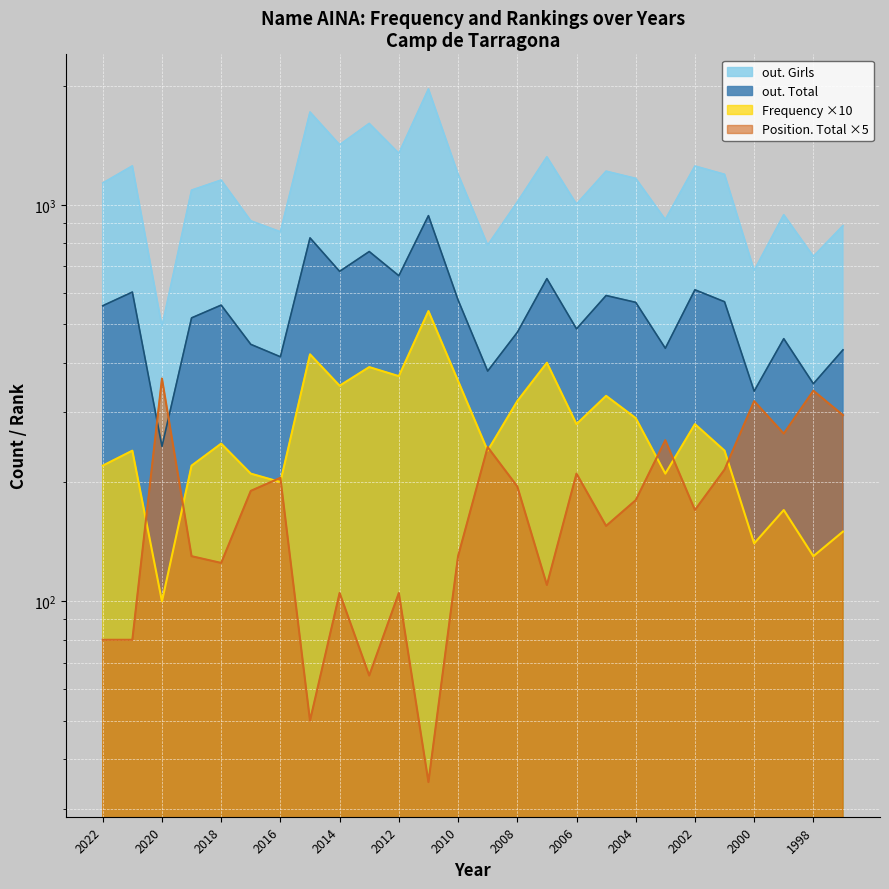

List the labels in order of Position. Total value, largest first.

2020, 1998, 2000, 1997, 1999, 2003, 2009, 2001, 2006, 2016, 2008, 2017, 2004, 2002, 2005, 2019, 2010, 2018, 2007, 2014, 2012, 2022, 2021, 2013, 2015, 2011